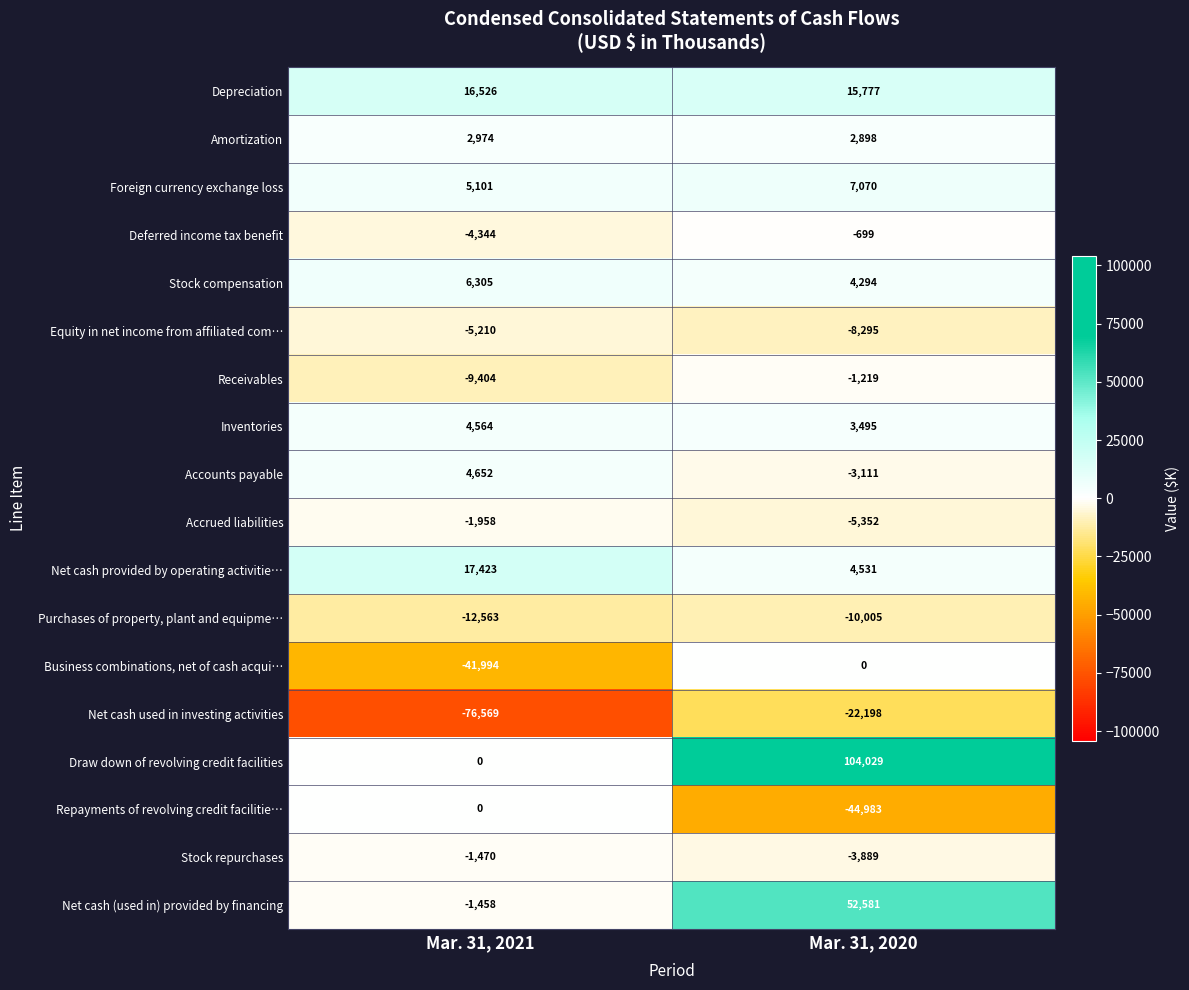

Which series has the largest range (max minus min)?

Draw down of revolving credit facilities